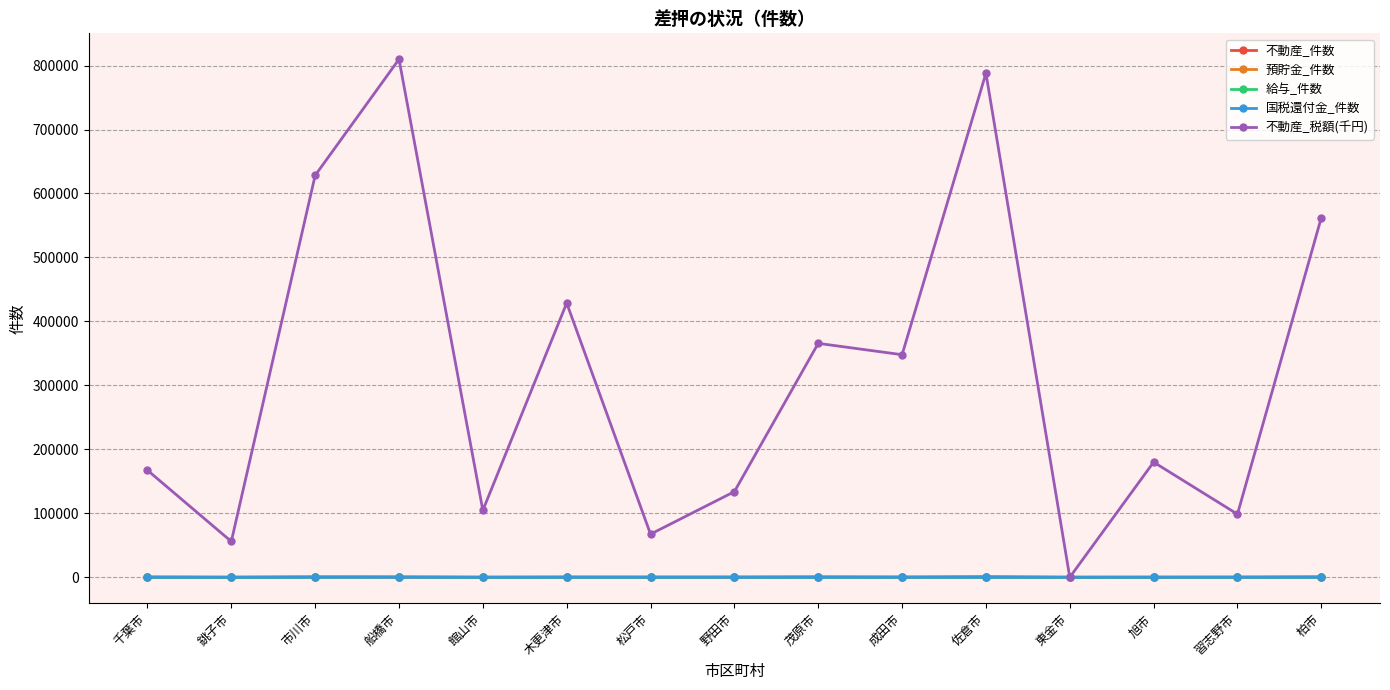

At how many categories does at least one series exceed 329453?

7